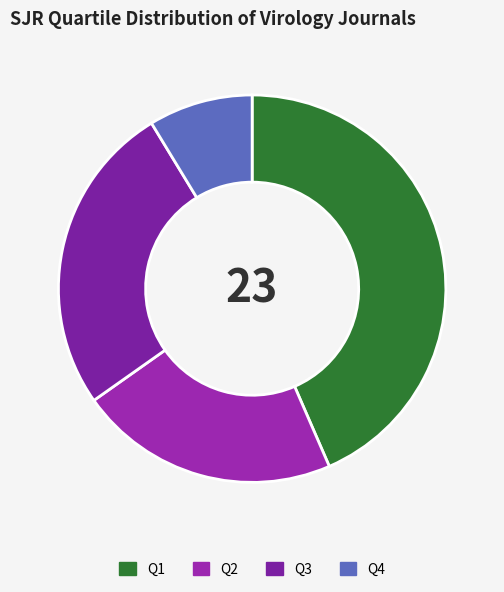

How much of the chart is everything except Q4?

91.3%